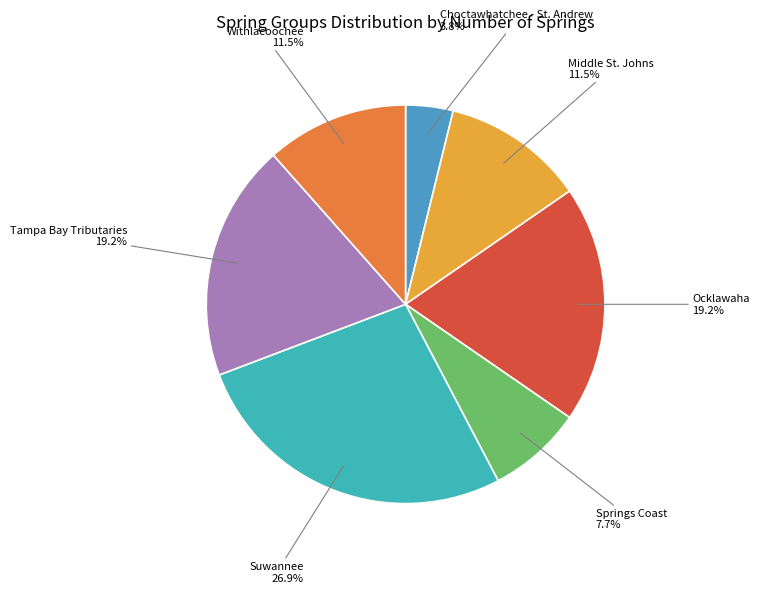

To the nearest percent, what is the combined percentage of Ocklawaha and Choctawhatchee - St. Andrew?

23%